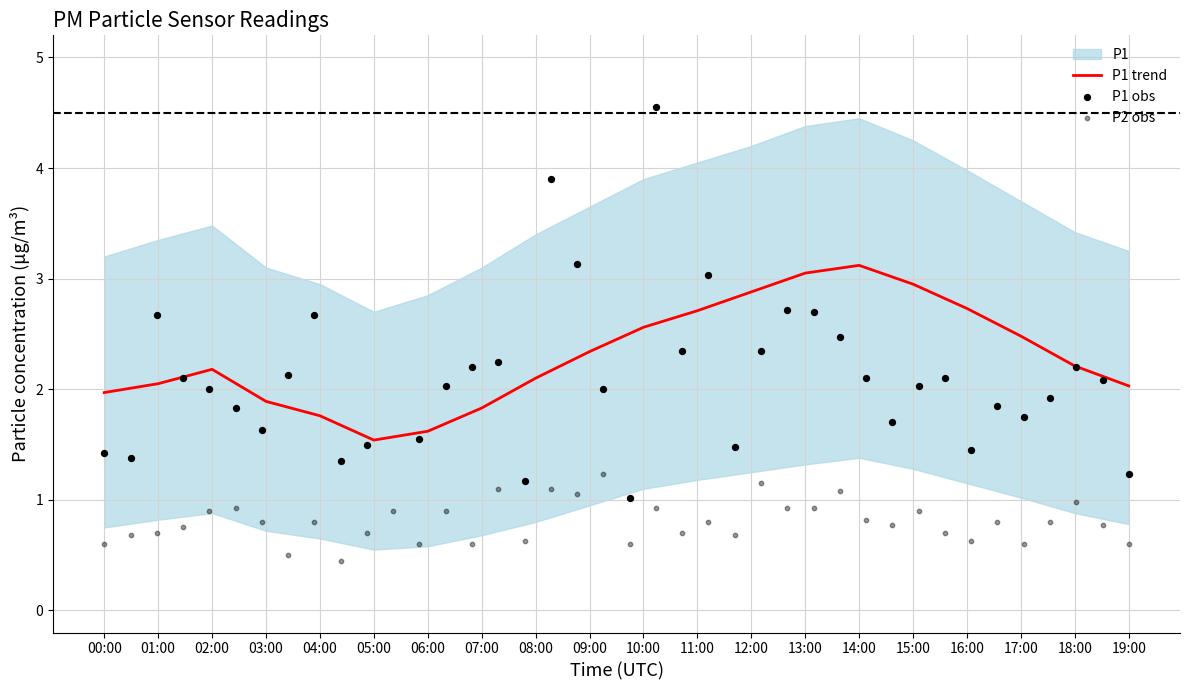

At which category is the sum across all series the highest?

14:00